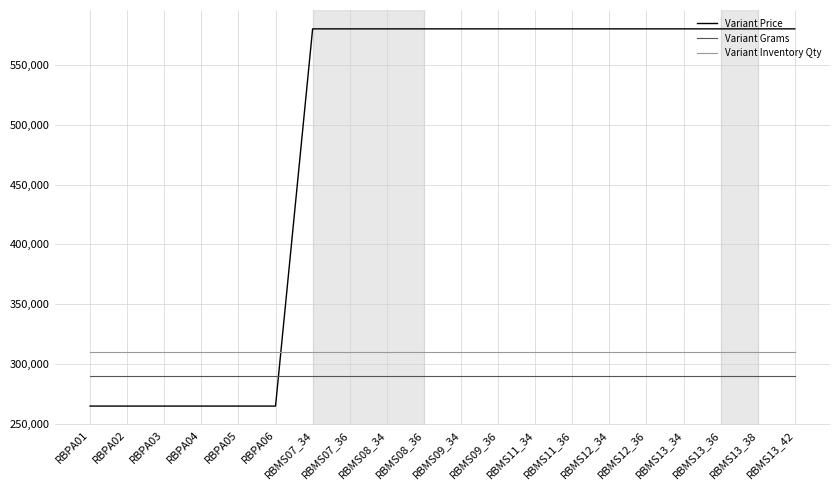

The value of Variant Inventory Qty at RBPA04 is 161153. True or false?

False